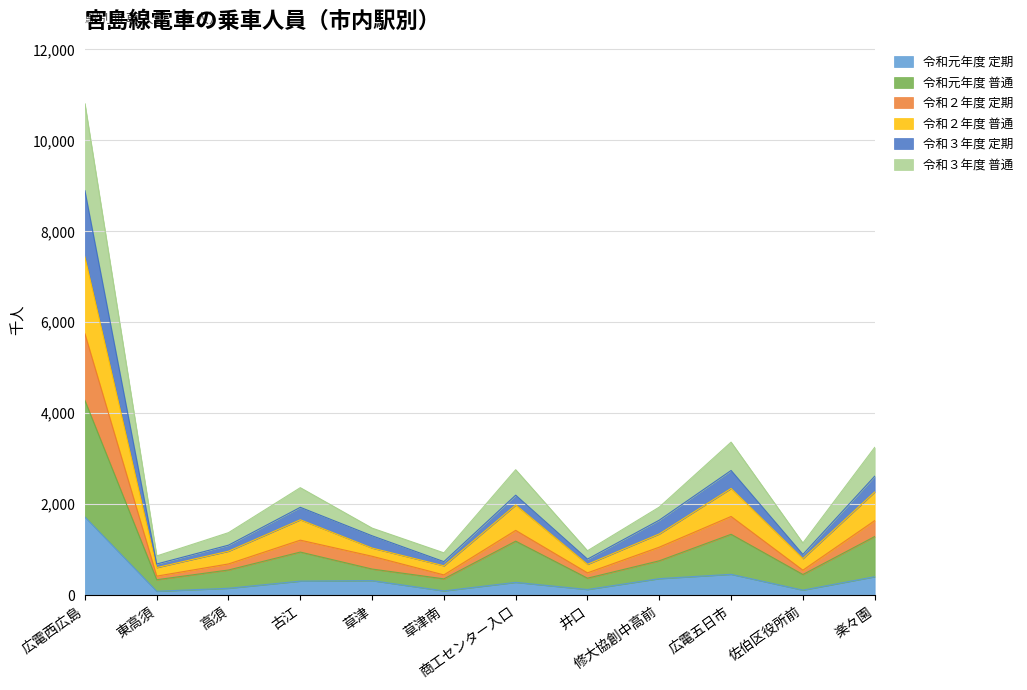

Rank the categories by 令和３年度 普通 value from highest to lowest.

広電西広島, 広電五日市, 楽々園, 商工センター入口, 古江, 修大協創中高前, 草津, 高須, 佐伯区役所前, 井口, 草津南, 東高須